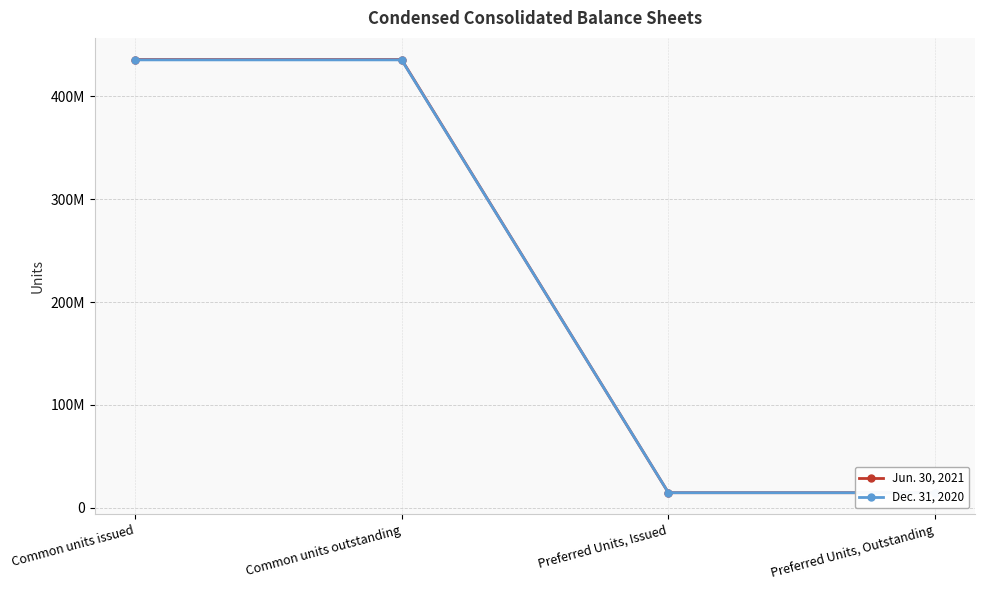

True or false: Jun. 30, 2021 and Dec. 31, 2020 intersect in this chart.

False